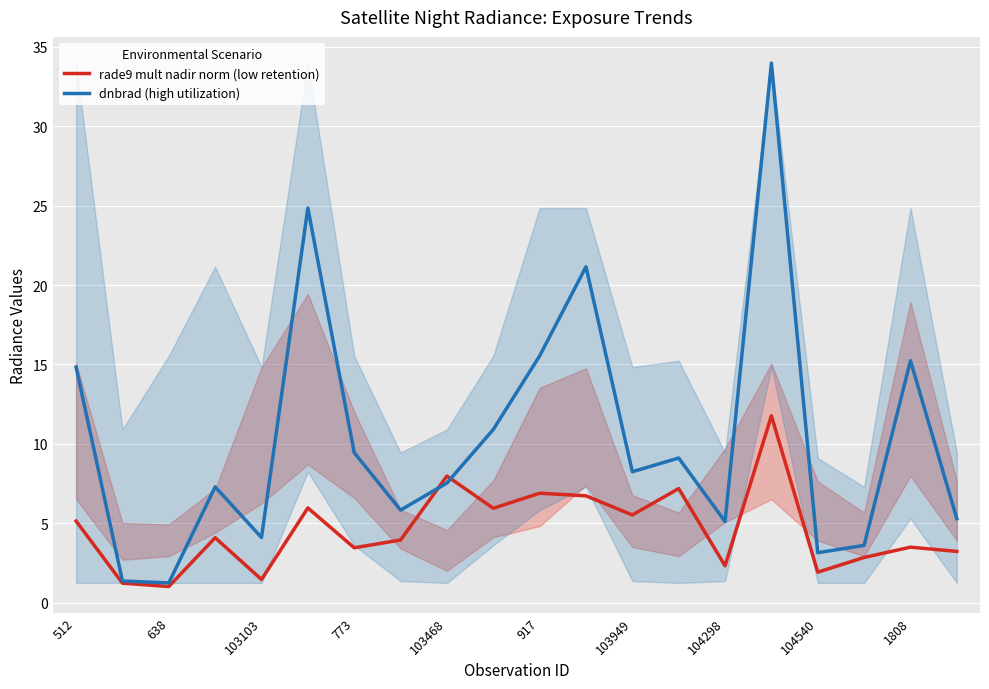

What is the total value across all series at 917?

22.4